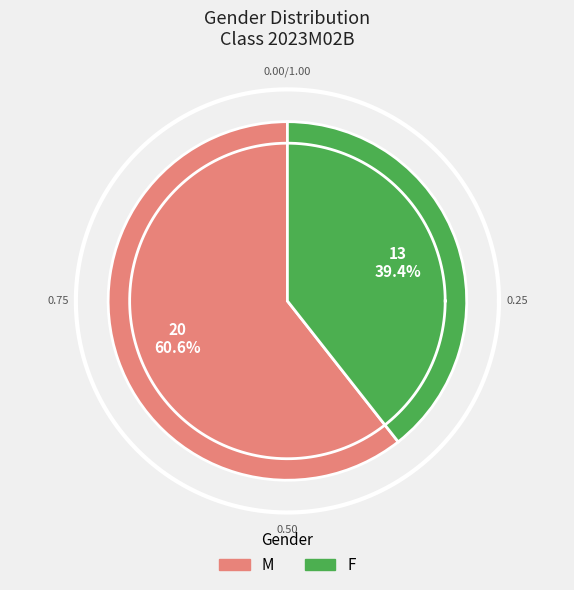

Is the sum of M and F greater than half?

Yes